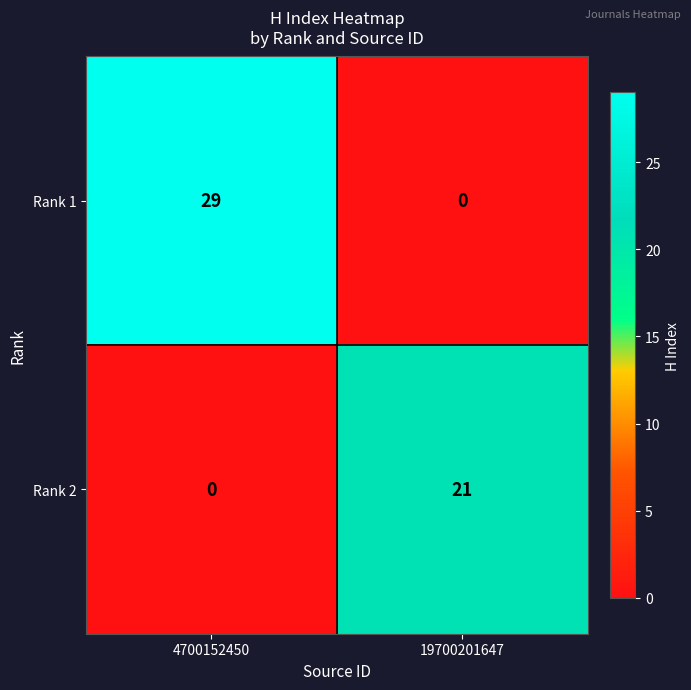

Reading right to left, extract all data points from this chart.

Rank 1: 19700201647=0	4700152450=29
Rank 2: 19700201647=21	4700152450=0